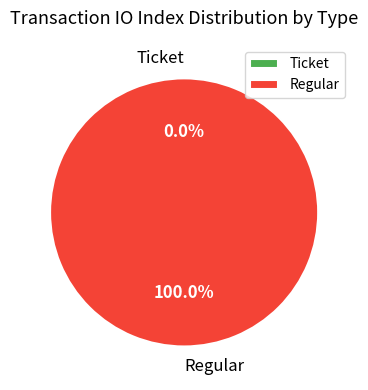

Combined, do Regular and Ticket account for over 50%?

Yes